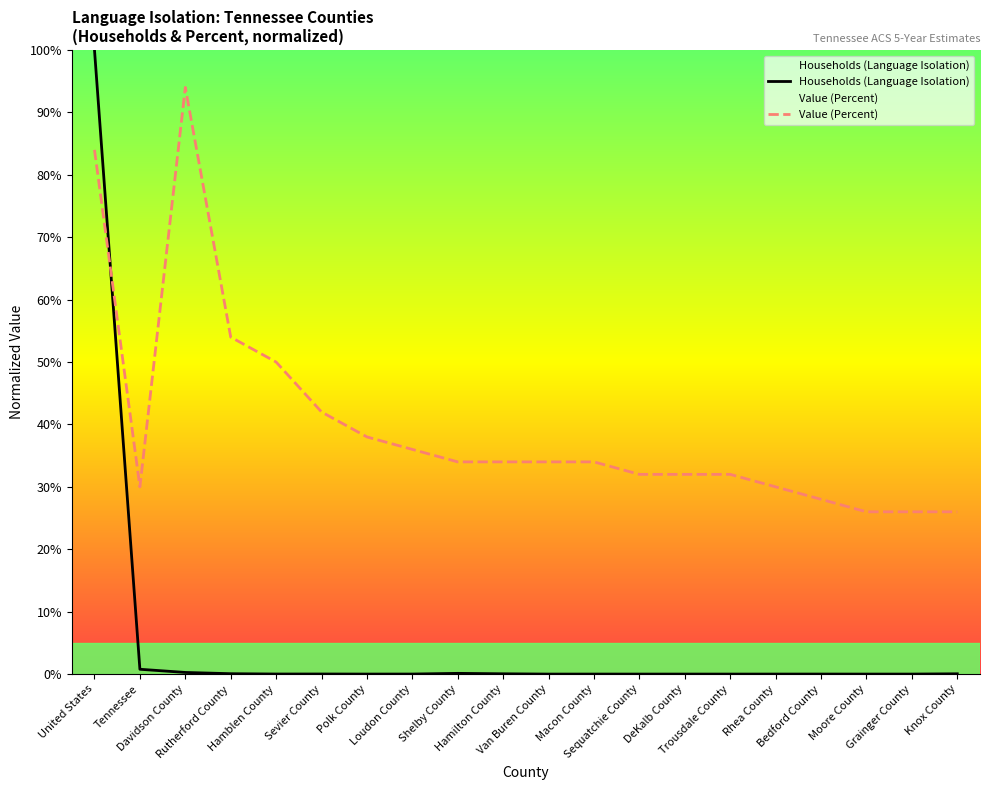

Which series ends up on top after the final intersection of Households (Language Isolation) and Value (Percent)?

Value (Percent)